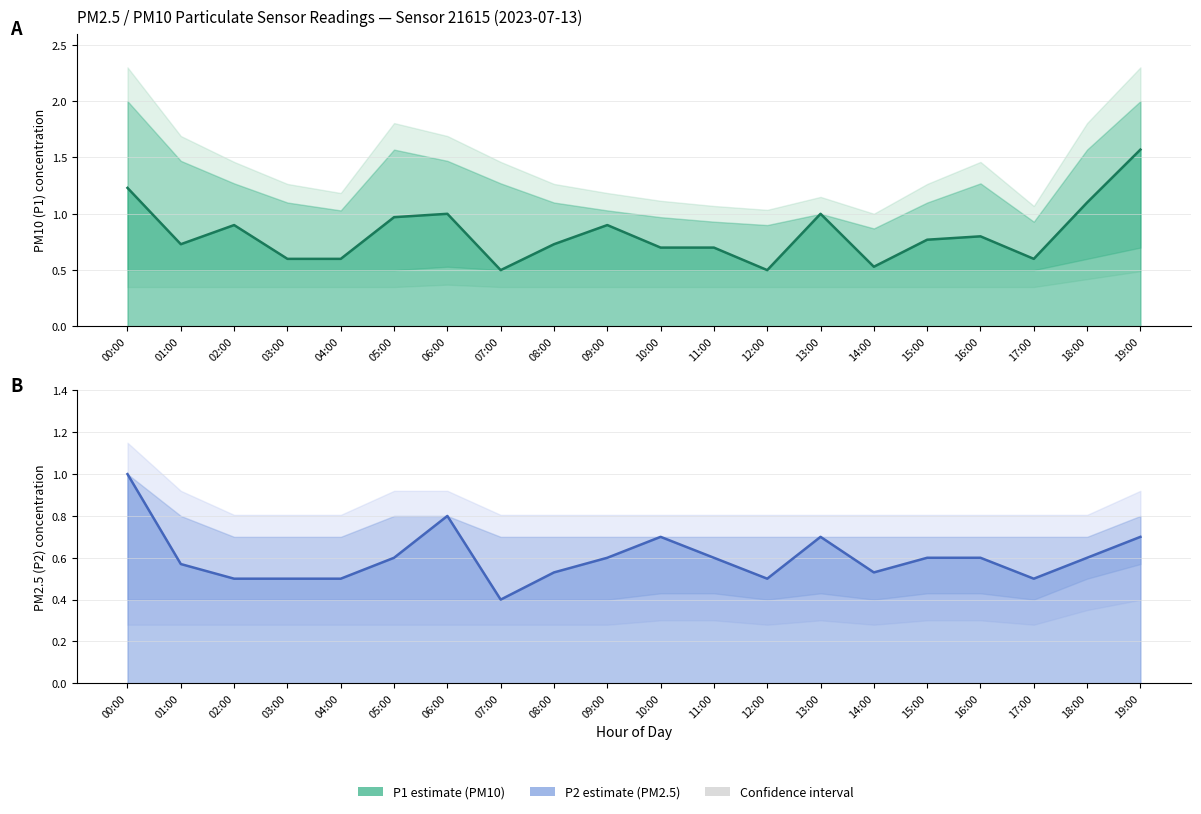

Where is the first local maximum for P2_lower?

13:00